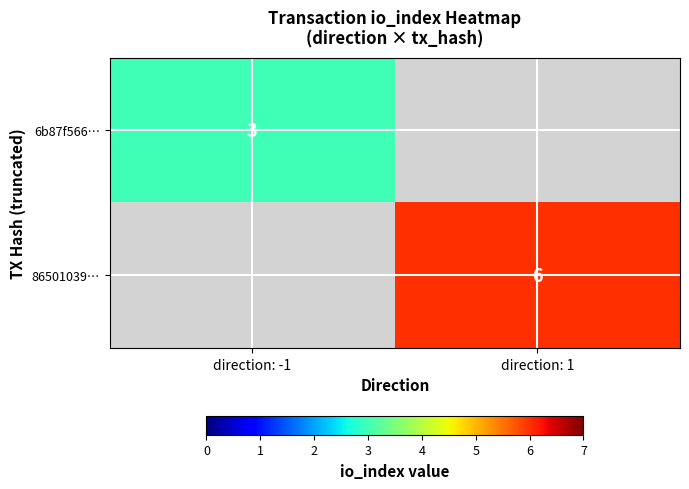

What is the total value across all series at direction: -1?

3